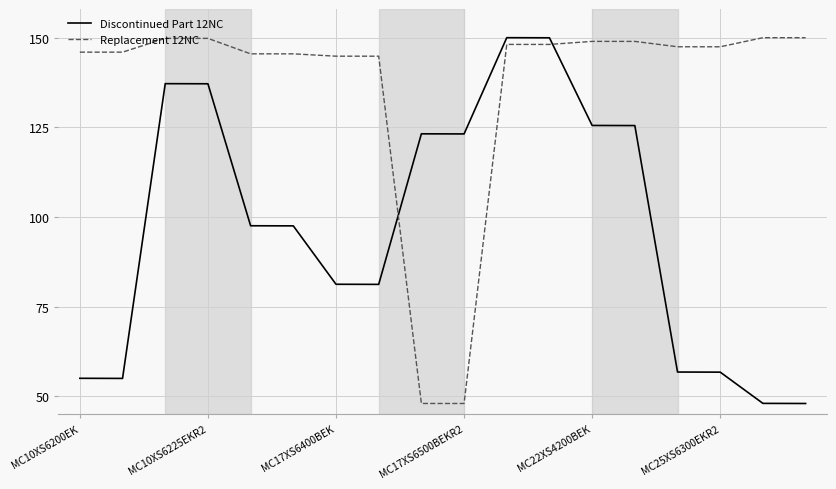

Which series has the largest total across all categories?

Replacement 12NC